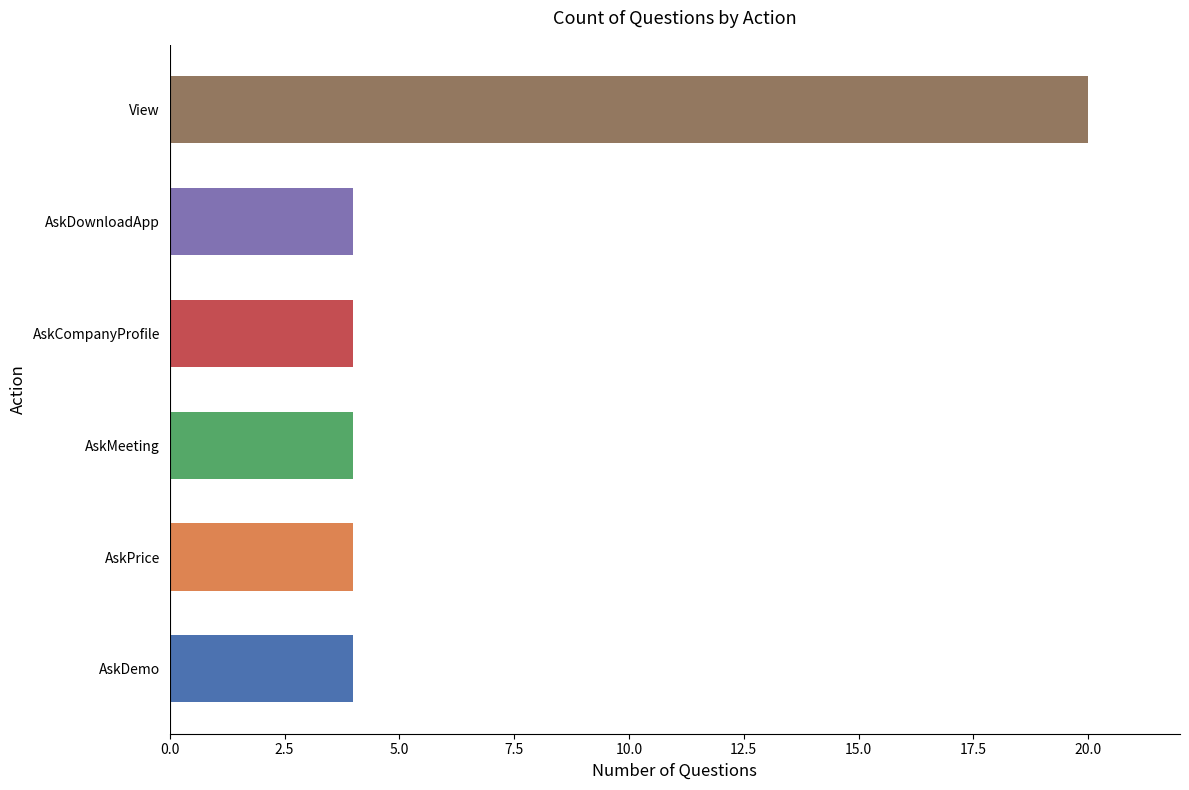

Is it true that the value at AskMeeting is 4?

True